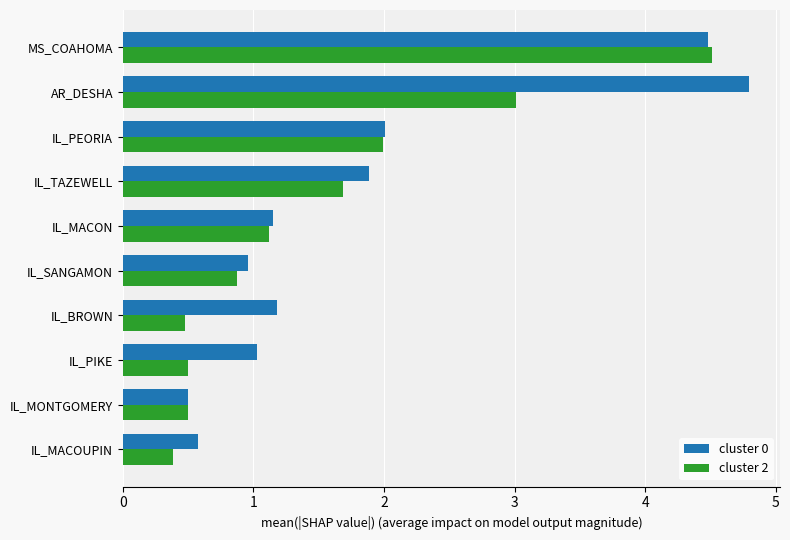

Between IL_MACOUPIN and MS_COAHOMA, which series saw the biggest shift?

cluster 2